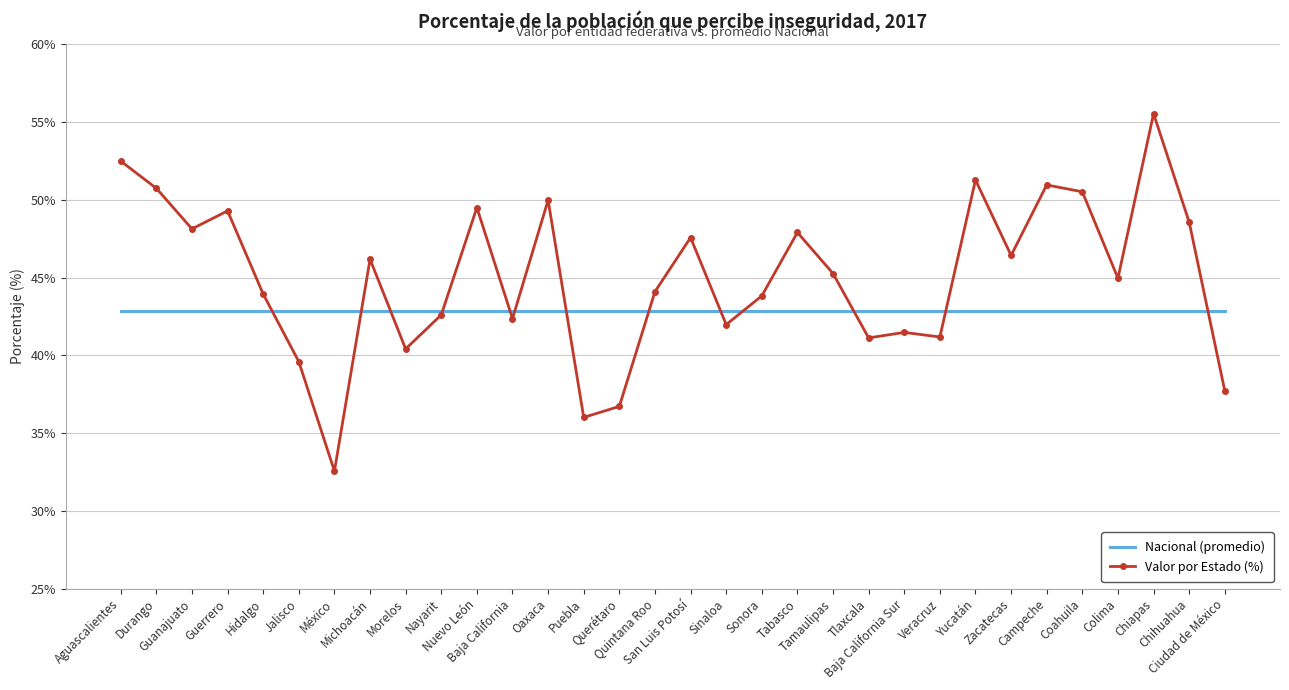

Rank the series by their average value, from lowest to highest.

Nacional (promedio), Valor por Estado (%)